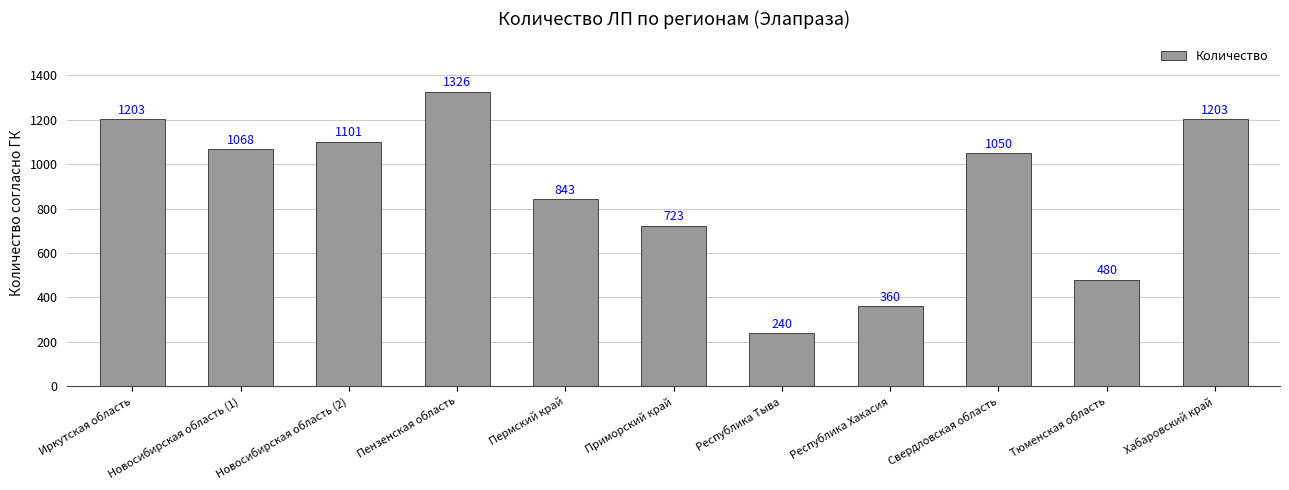

Where does the data first go above 1050?

Иркутская область